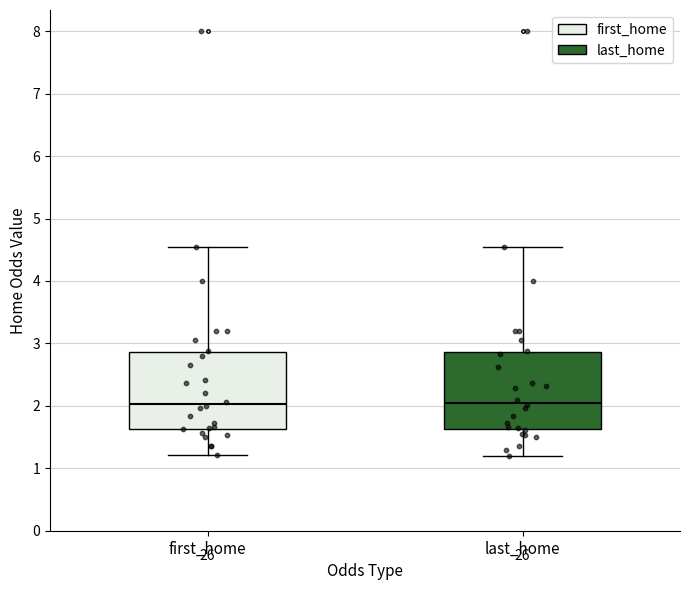

Reading left to right, transcribe this box plot: for each box, give where its median line is, the range the box spans, and where its two whiskers end, as read against the y-axis. The values are not printed on the chart, so give them approximately, as read against the axis.

first_home: median 2.0, box 1.6 to 2.9, whiskers 1.2 to 4.6
last_home: median 2.1, box 1.6 to 2.9, whiskers 1.2 to 4.6